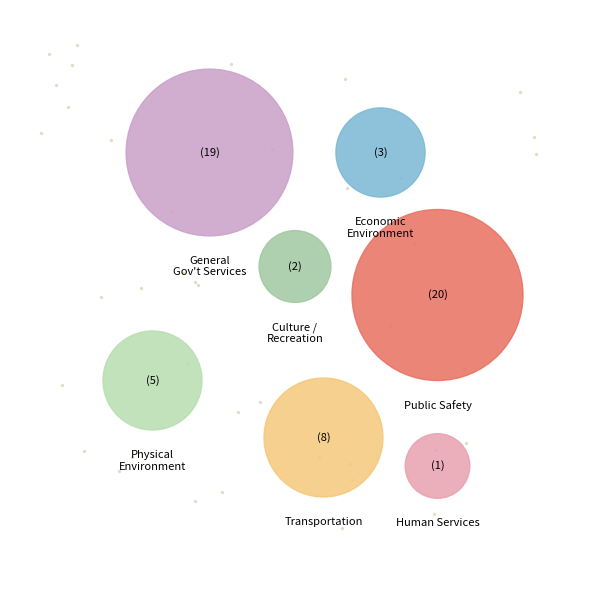

Which has a higher value, General Government Services or Economic Environment?

General Government Services